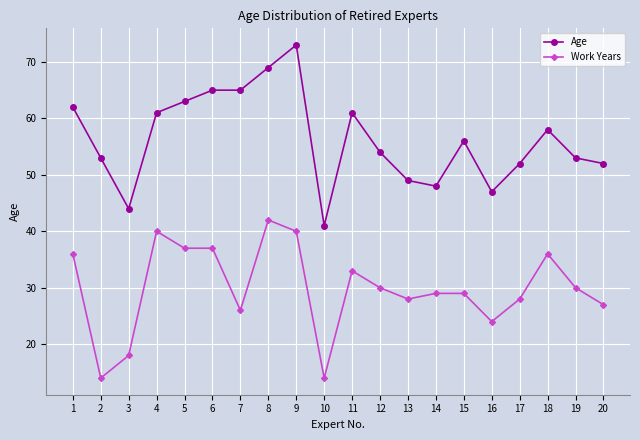

True or false: Work Years and Age intersect in this chart.

False